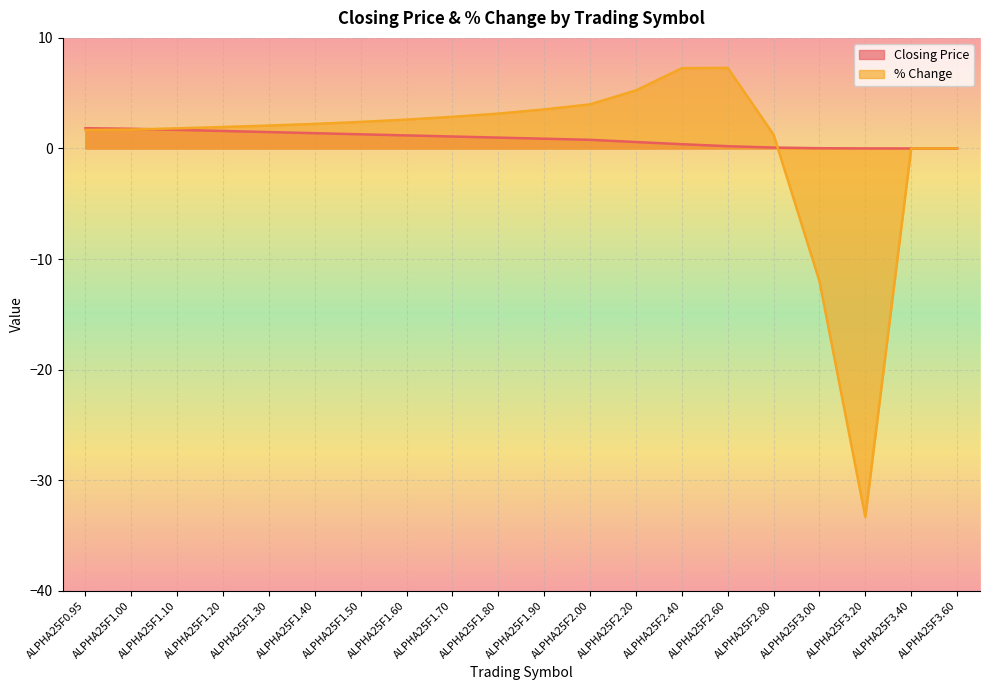

What is the approximate value of Closing Price at ALPHA25F1.40?

1.4